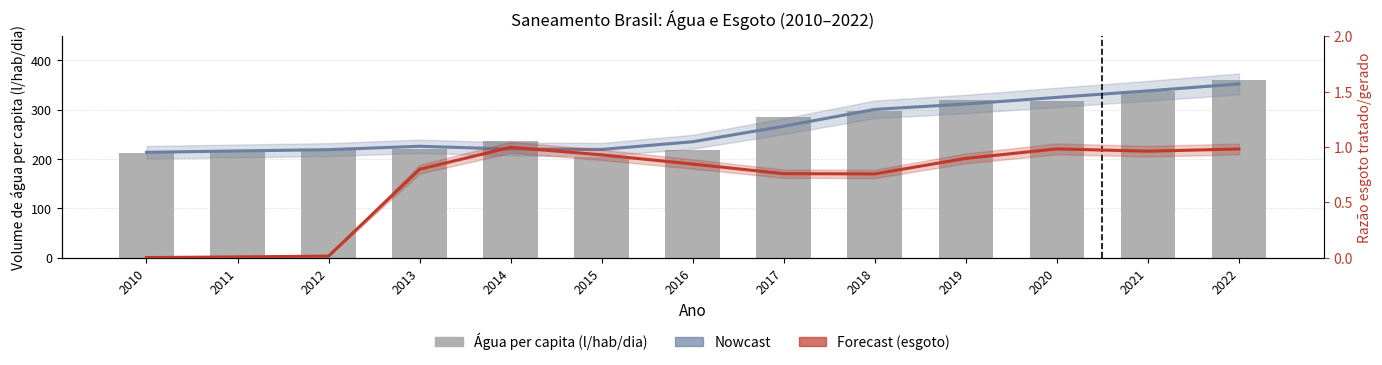

What is the value of the Forecast (esgoto) bar at the 5th from the left?

1.0